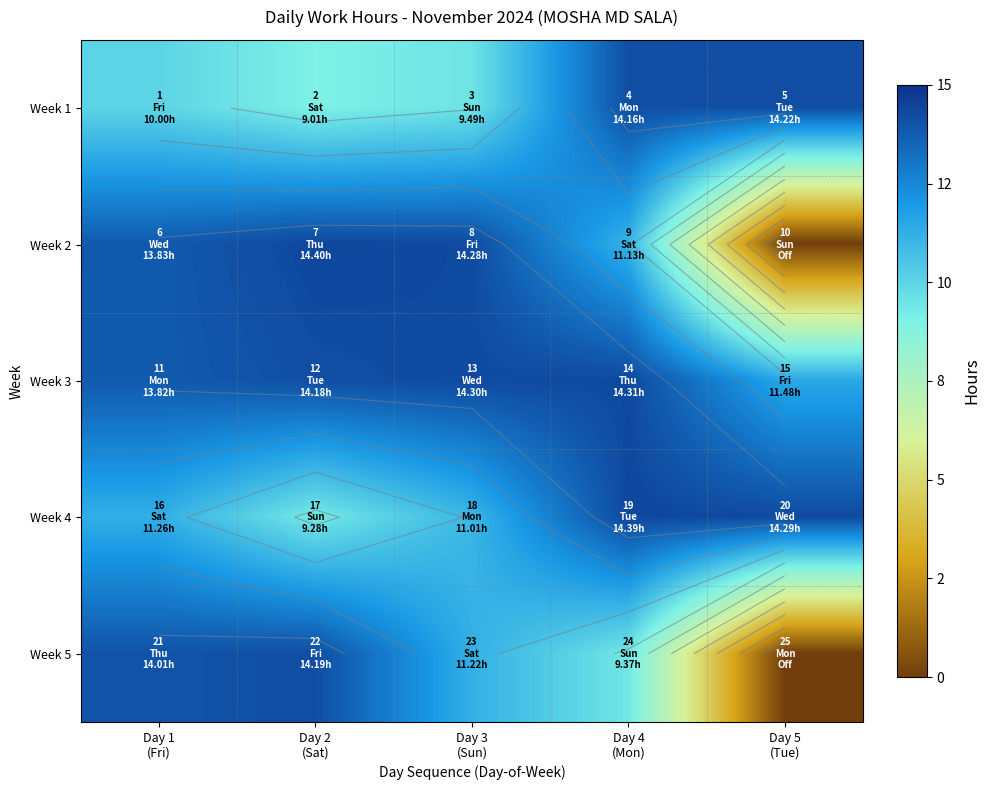

What is the sum of all Week 5 values?

48.8